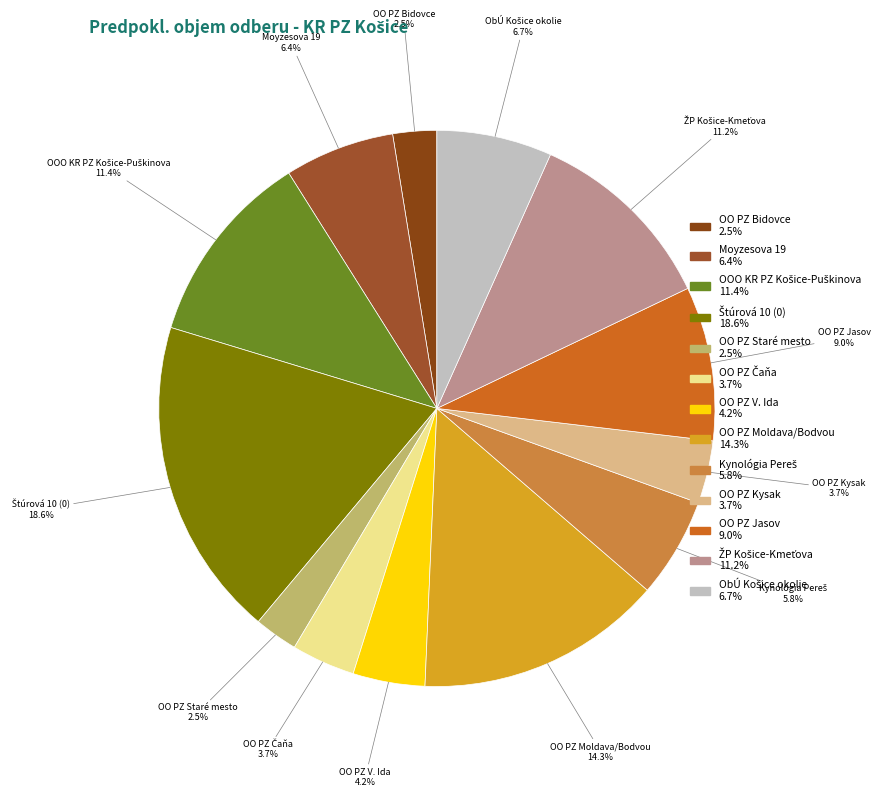

Is there any slice that represents more than half of the pie?

No